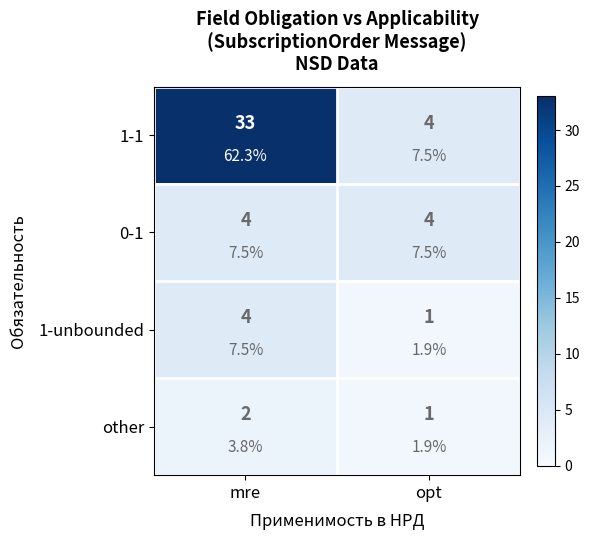

At mre, list the series in order from largest to smallest.

1-1, 0-1, 1-unbounded, other